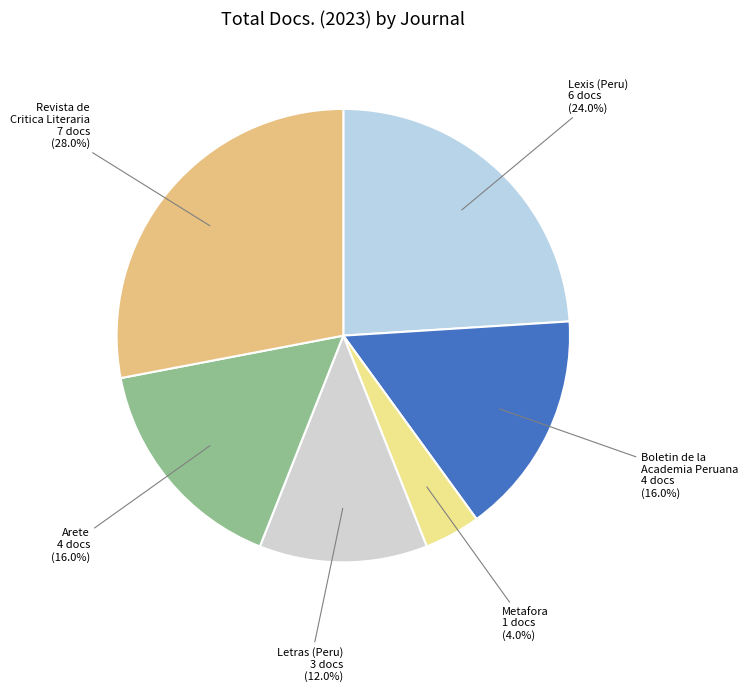

How many slices are in this pie chart?

6